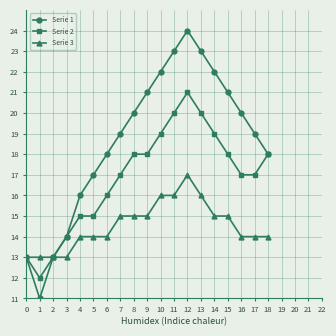

Reading left to right, extract all data points from this chart.

Serie 1: 13	11	13	14	16	17	18	19	20	21	22	23	24	23	22	21	20	19	18
Serie 2: 13	12	13	14	15	15	16	17	18	18	19	20	21	20	19	18	17	17	18
Serie 3: 13	13	13	13	14	14	14	15	15	15	16	16	17	16	15	15	14	14	14